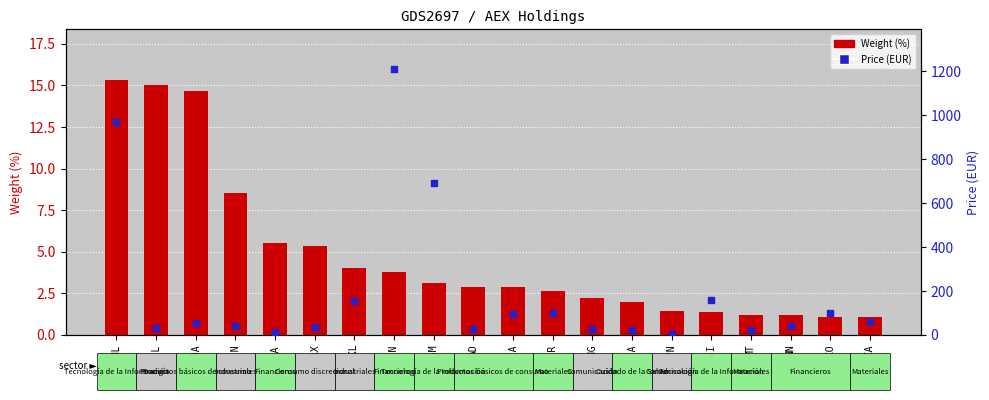

Which series reaches the minimum Y coordinate?

Weight (%)